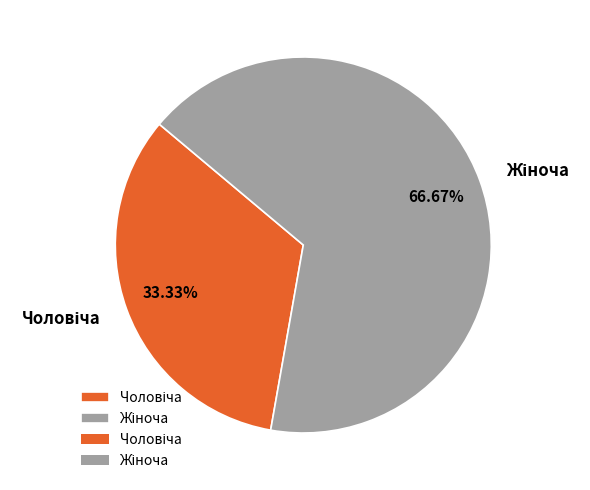

Count the number of slices in the pie.

2